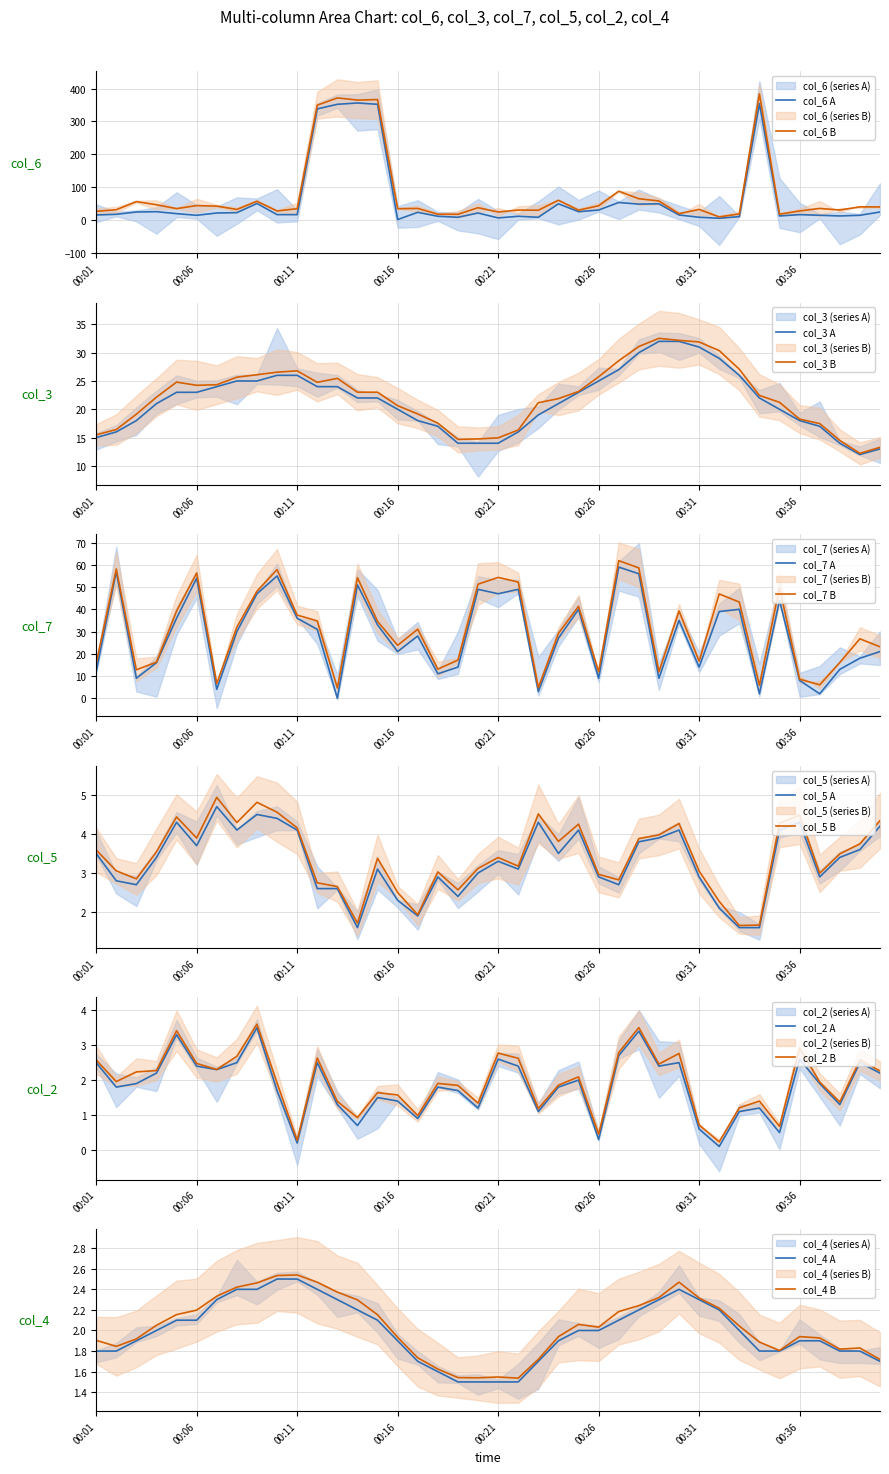

Does the chart display data point markers on the line(s)?

No